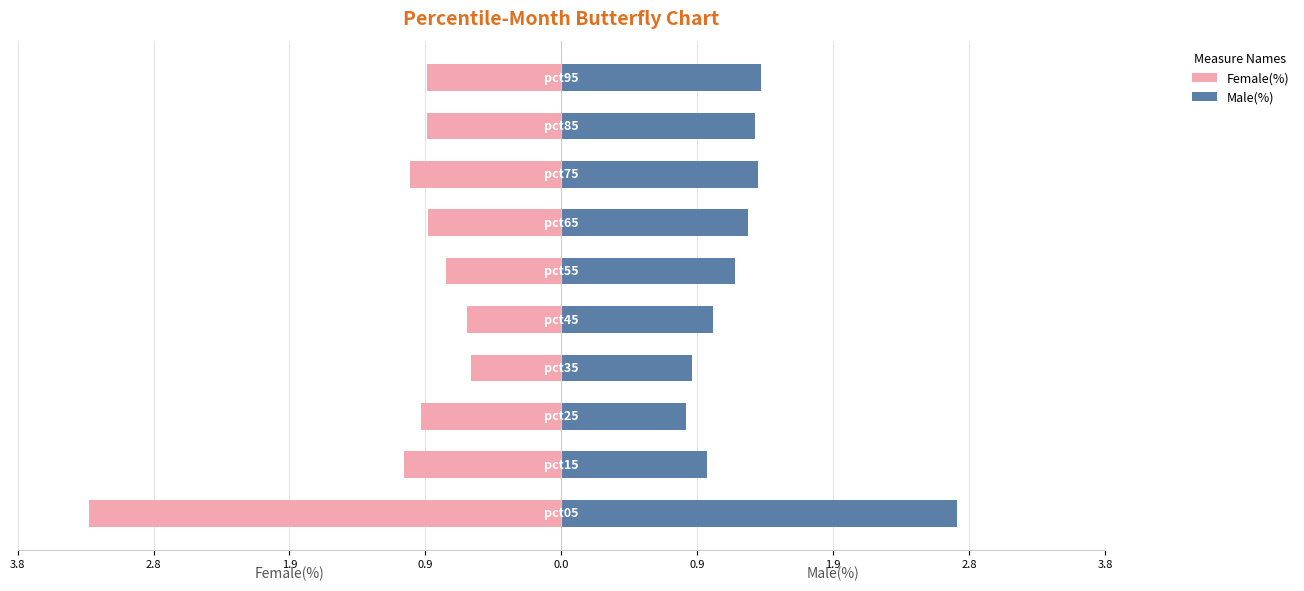

What is the value of the Male(%) bar at the 5th from the left?

1.1